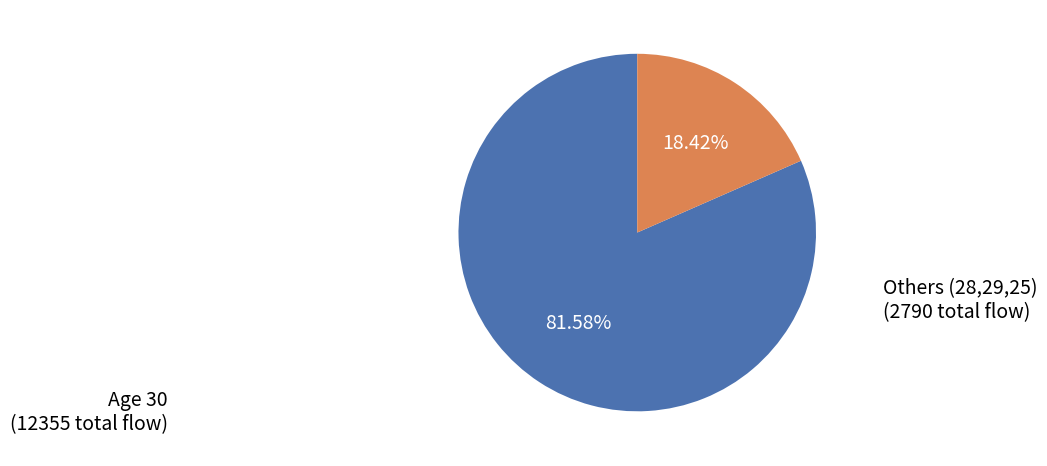

Is there any slice that represents more than half of the pie?

Yes